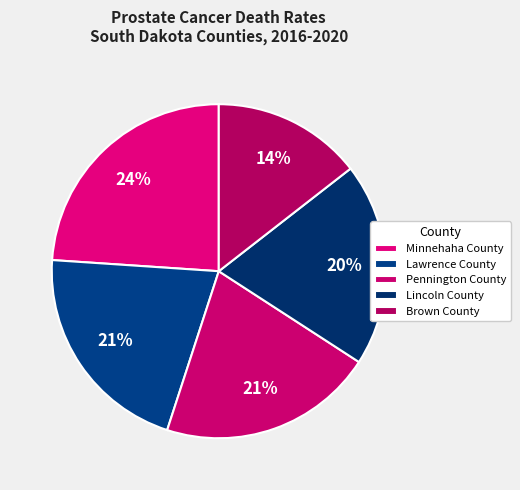

How many segments does this pie chart have?

5